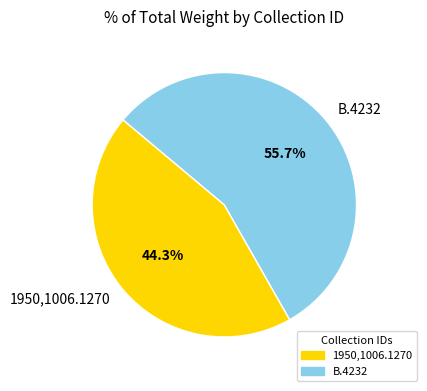

Combined, what portion of the pie is 1950,1006.1270 and B.4232?

100.0%